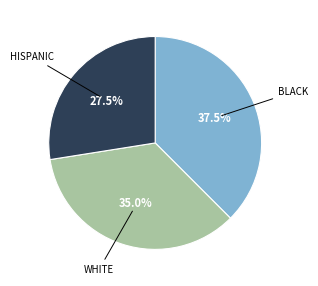

To the nearest percent, what is the average slice percentage?

33%